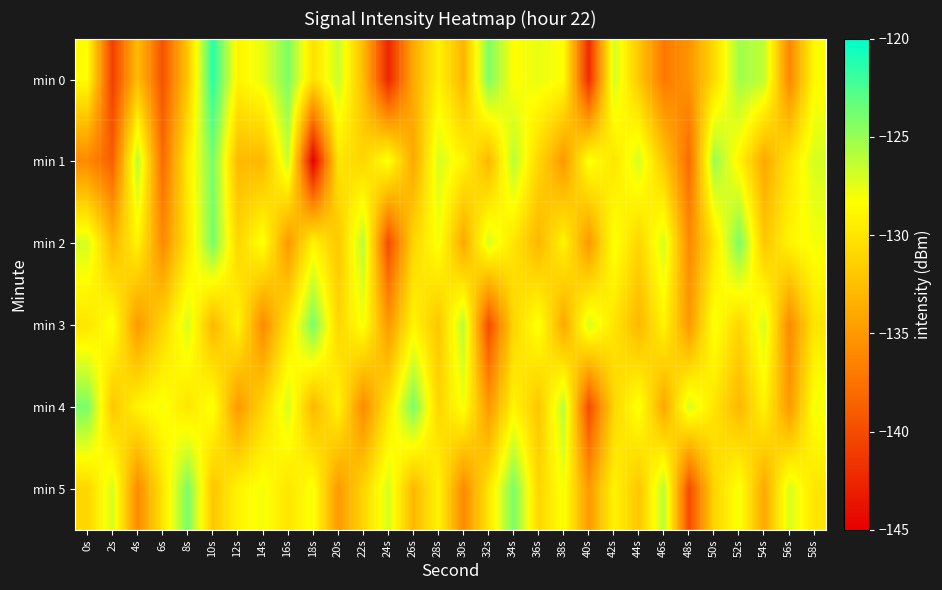

Reading left to right, what are all the values shown in this chart?

min 0: 0s=-128.5	2s=-140.8	4s=-132.6	6s=-139.5	8s=-132.0	10s=-121.4	12s=-129.0	14s=-127.6	16s=-124.1	18s=-130.3	20s=-126.5	22s=-132.7	24s=-142.5	26s=-133.8	28s=-129.2	30s=-133.1	32s=-124.1	34s=-128.4	36s=-127.6	38s=-128.4	40s=-142.1	42s=-126.8	44s=-131.9	46s=-137.1	48s=-135.3	50s=-130.7	52s=-125.3	54s=-126.3	56s=-136.2	58s=-128.6
min 1: 0s=-136.0	2s=-138.8	4s=-125.9	6s=-138.0	8s=-129.5	10s=-123.9	12s=-132.9	14s=-132.9	16s=-126.5	18s=-144.9	20s=-130.0	22s=-131.0	24s=-128.0	26s=-134.0	28s=-127.0	30s=-129.0	32s=-133.0	34s=-126.0	36s=-131.0	38s=-135.0	40s=-128.0	42s=-130.0	44s=-127.0	46s=-132.0	48s=-138.0	50s=-125.0	52s=-129.0	54s=-134.0	56s=-130.0	58s=-127.0
min 2: 0s=-127.0	2s=-133.0	4s=-129.0	6s=-136.0	8s=-130.0	10s=-124.0	12s=-131.0	14s=-128.0	16s=-135.0	18s=-129.0	20s=-132.0	22s=-126.0	24s=-140.0	26s=-131.0	28s=-128.0	30s=-134.0	32s=-127.0	34s=-130.0	36s=-133.0	38s=-129.0	40s=-135.0	42s=-128.0	44s=-131.0	46s=-127.0	48s=-136.0	50s=-130.0	52s=-124.0	54s=-132.0	56s=-129.0	58s=-128.0
min 3: 0s=-130.0	2s=-128.0	4s=-135.0	6s=-131.0	8s=-127.0	10s=-133.0	12s=-129.0	14s=-136.0	16s=-130.0	18s=-124.0	20s=-131.0	22s=-128.0	24s=-135.0	26s=-129.0	28s=-132.0	30s=-126.0	32s=-140.0	34s=-131.0	36s=-128.0	38s=-134.0	40s=-127.0	42s=-130.0	44s=-133.0	46s=-129.0	48s=-135.0	50s=-128.0	52s=-131.0	54s=-127.0	56s=-136.0	58s=-130.0
min 4: 0s=-124.0	2s=-132.0	4s=-129.0	6s=-128.0	8s=-130.0	10s=-128.0	12s=-135.0	14s=-131.0	16s=-127.0	18s=-133.0	20s=-129.0	22s=-136.0	24s=-130.0	26s=-124.0	28s=-131.0	30s=-128.0	32s=-135.0	34s=-129.0	36s=-132.0	38s=-126.0	40s=-140.0	42s=-131.0	44s=-128.0	46s=-134.0	48s=-127.0	50s=-130.0	52s=-133.0	54s=-129.0	56s=-135.0	58s=-128.0
min 5: 0s=-131.0	2s=-127.0	4s=-136.0	6s=-130.0	8s=-124.0	10s=-132.0	12s=-129.0	14s=-128.0	16s=-130.0	18s=-128.0	20s=-135.0	22s=-131.0	24s=-127.0	26s=-133.0	28s=-129.0	30s=-136.0	32s=-130.0	34s=-124.0	36s=-131.0	38s=-128.0	40s=-135.0	42s=-129.0	44s=-132.0	46s=-126.0	48s=-140.0	50s=-131.0	52s=-128.0	54s=-134.0	56s=-127.0	58s=-130.0